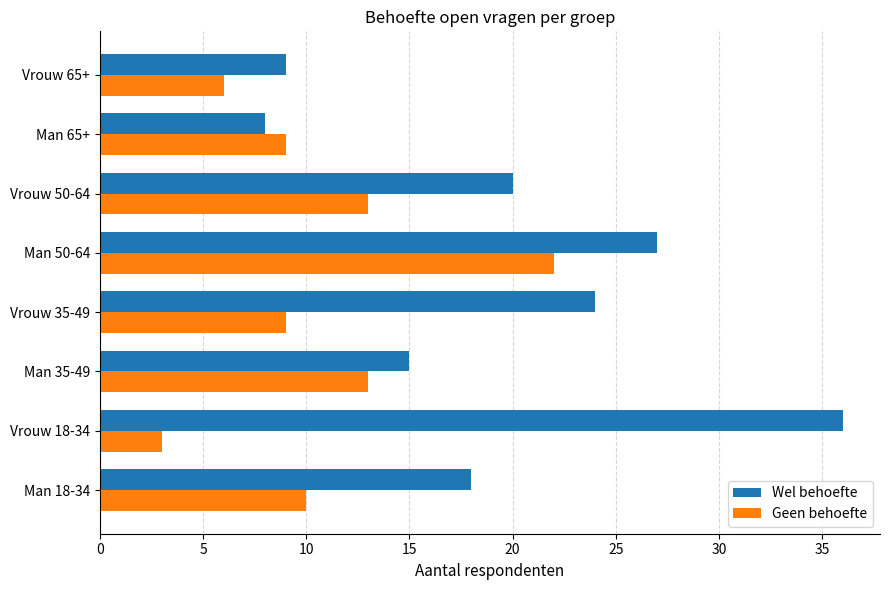

Rank the series by their maximum value, from highest to lowest.

Wel behoefte, Geen behoefte